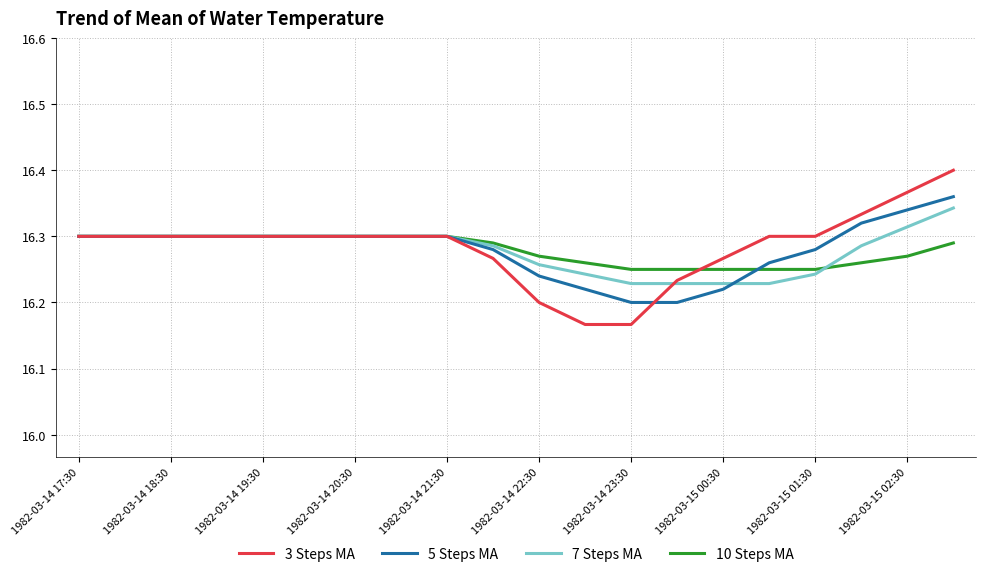

Which series has the widest spread of values?

3 Steps MA